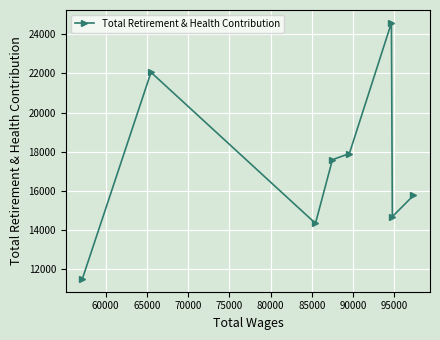

Reading left to right, list all the values displayed in this chart.

11487	22057	14329	17586	17898	24590	14674	15755